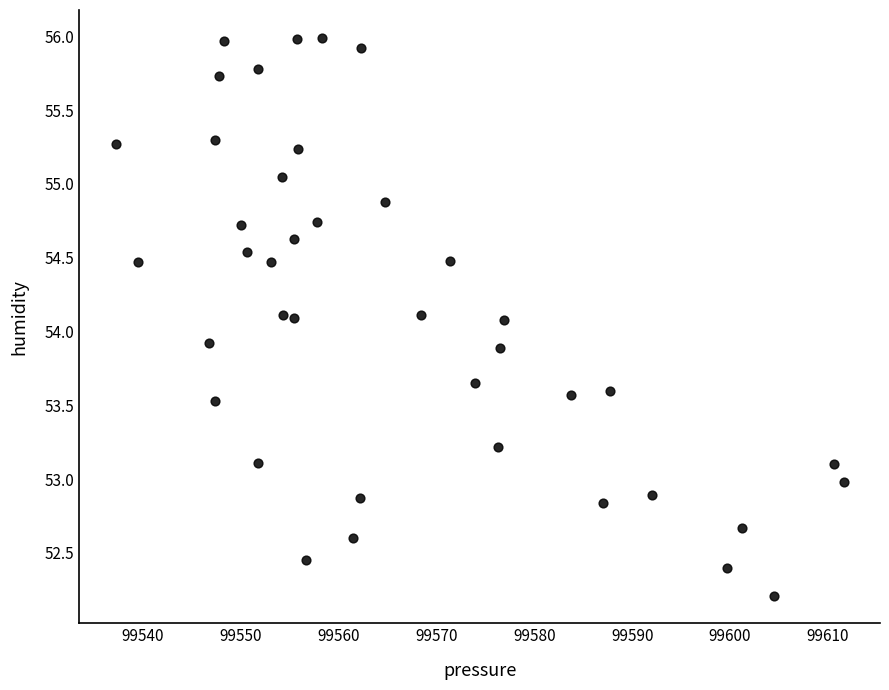

What is the range of X values (max minus min)?

74.3